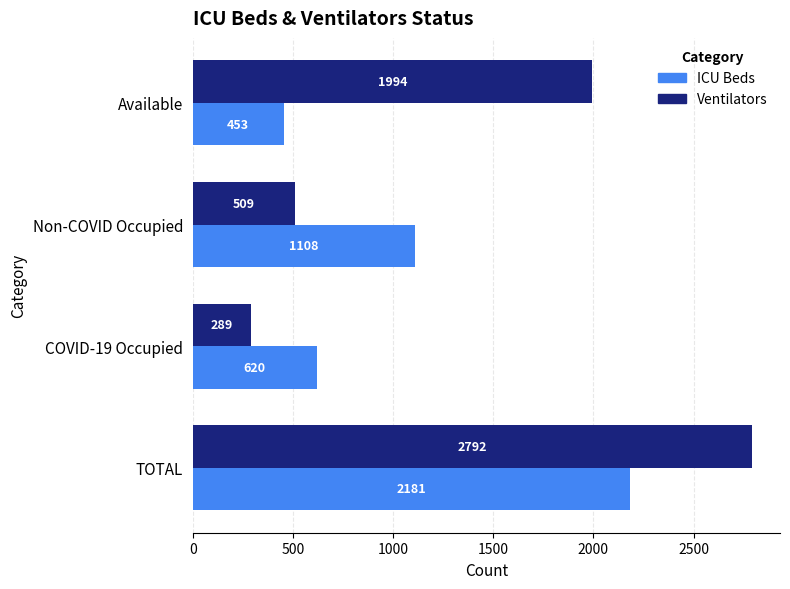

True or false: ICU Beds has a value of 275 at Available.

False